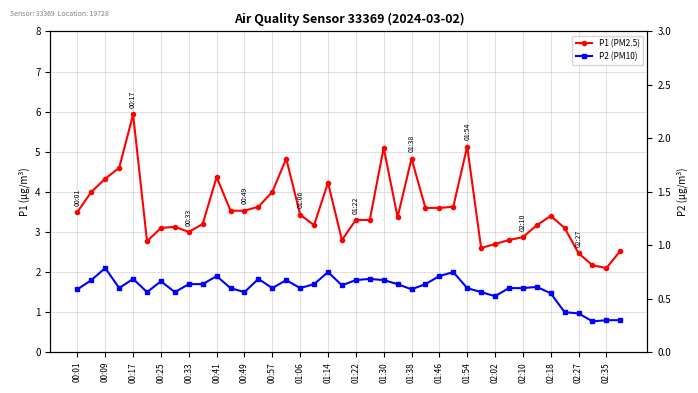

What is the minimum value for P1 (PM2.5)?

2.1